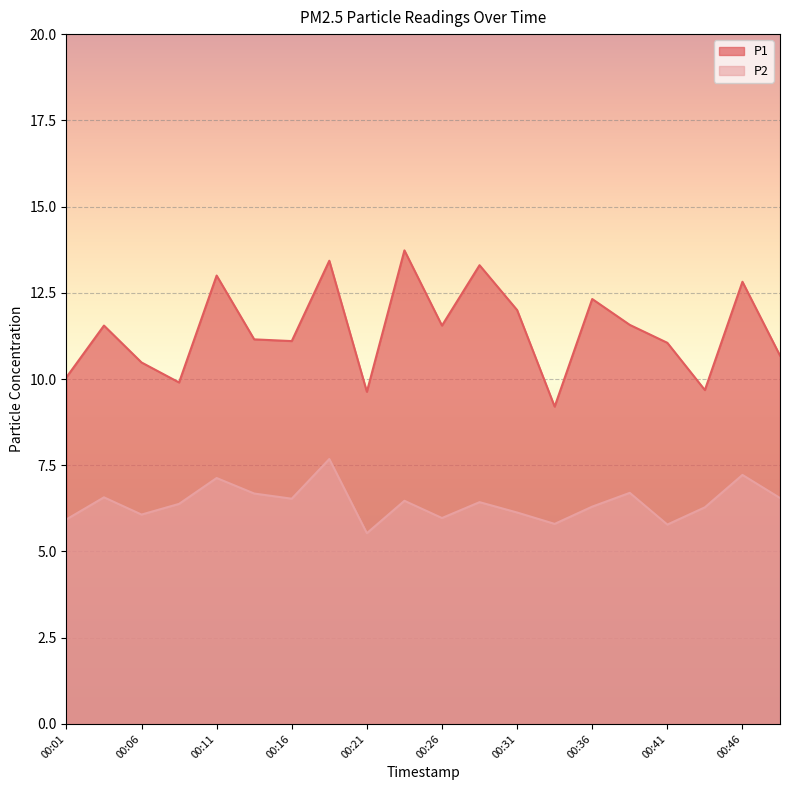

At which category is the sum across all series the highest?

00:19